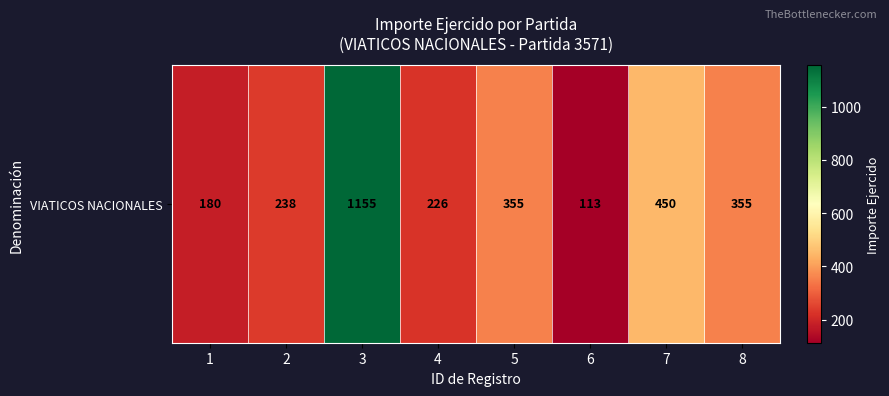

Reading left to right, extract all data points from this chart.

1=180	2=238	3=1155	4=226	5=355	6=113	7=450	8=355